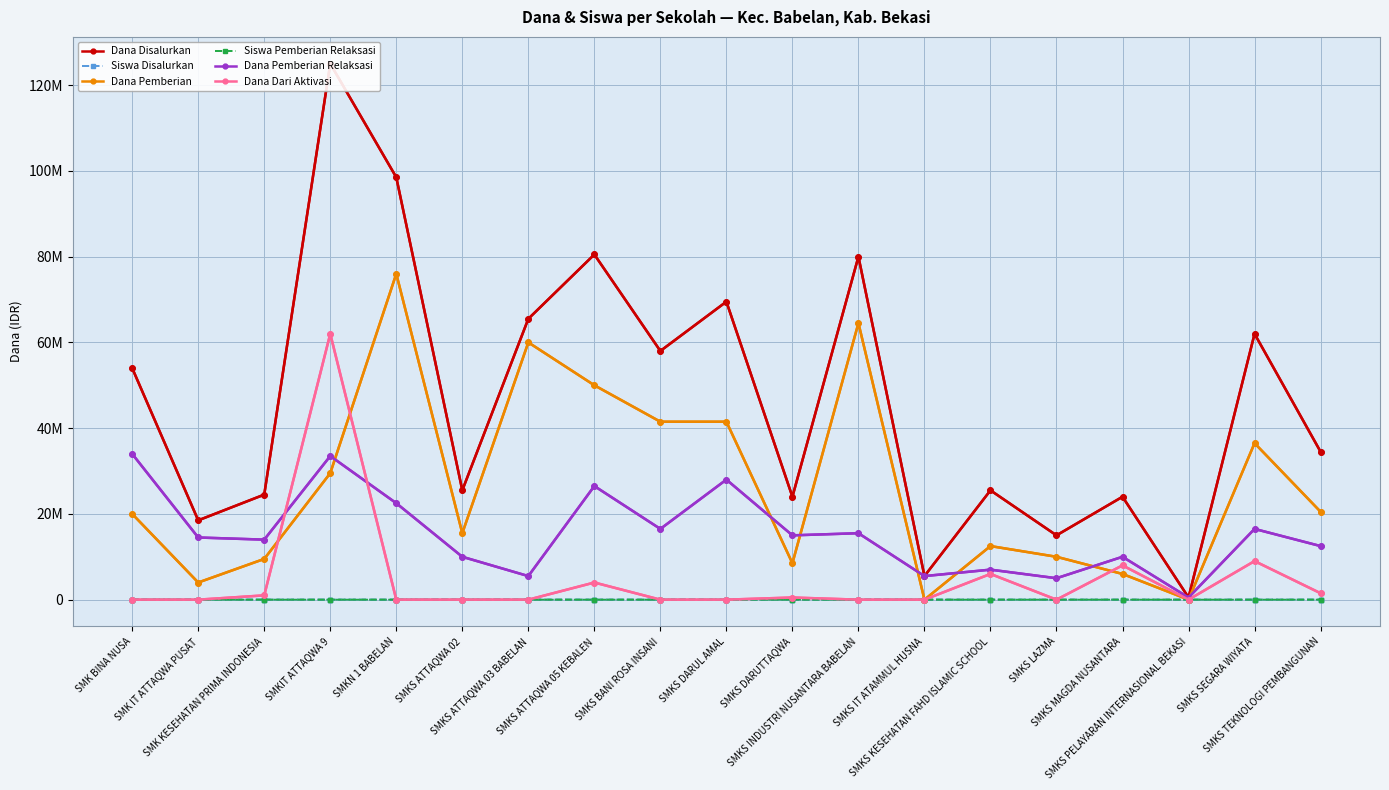

List the series in order of their peak value, highest first.

Dana Disalurkan, Dana Pemberian, Dana Dari Aktivasi, Dana Pemberian Relaksasi, Siswa Disalurkan, Siswa Pemberian Relaksasi